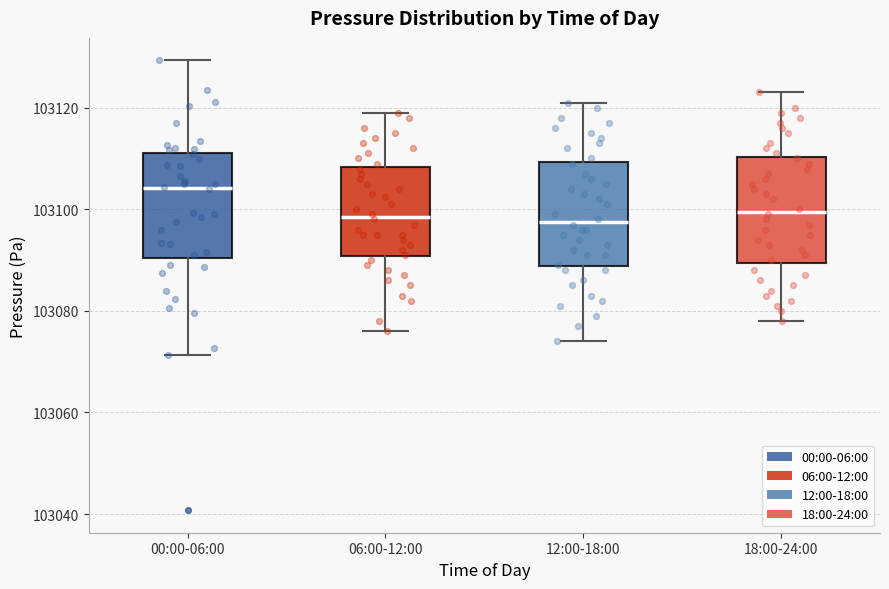

Reading left to right, read every box against the y-axis: the position of its median line, the range the box covers, and the ends of its whiskers. The values are not printed on the chart, so give them approximately, as read against the axis.

00:00-06:00: median 103104, box 103090 to 103112, whiskers 103072 to 103130
06:00-12:00: median 103098, box 103090 to 103108, whiskers 103076 to 103120
12:00-18:00: median 103098, box 103088 to 103110, whiskers 103074 to 103122
18:00-24:00: median 103100, box 103090 to 103110, whiskers 103078 to 103124